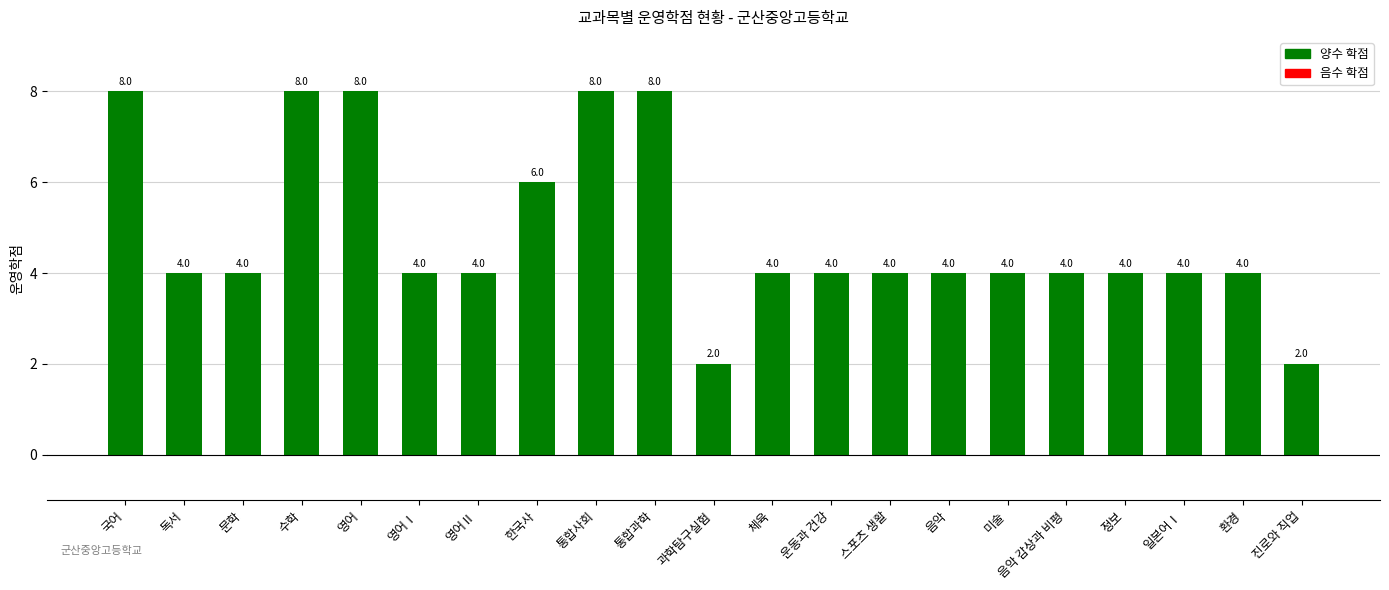

Approximately how many times larger is the value at 미술 compared to 통합과학?

0.5